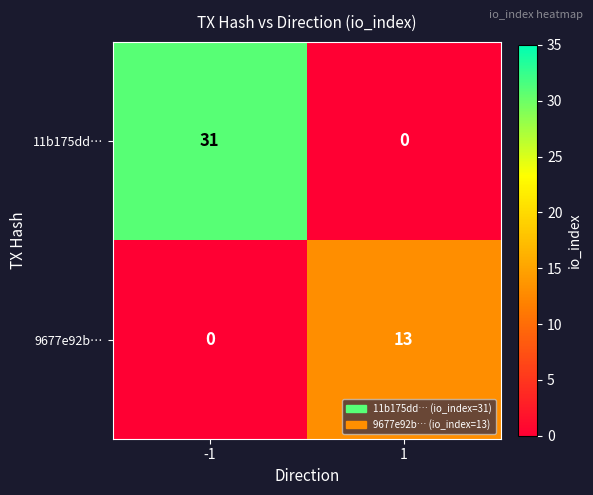

Reading left to right, what are all the values shown in this chart?

11b175dd…: 31	0
9677e92b…: 0	13